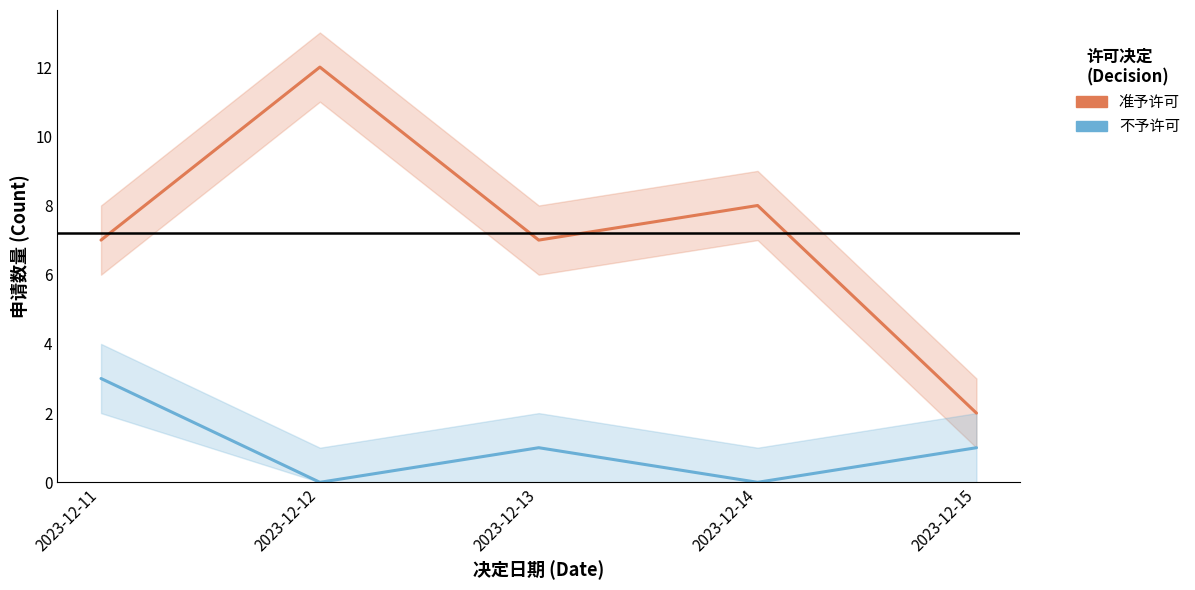

Which series changed the most between 2023-12-13 and 2023-12-14?

准予许可